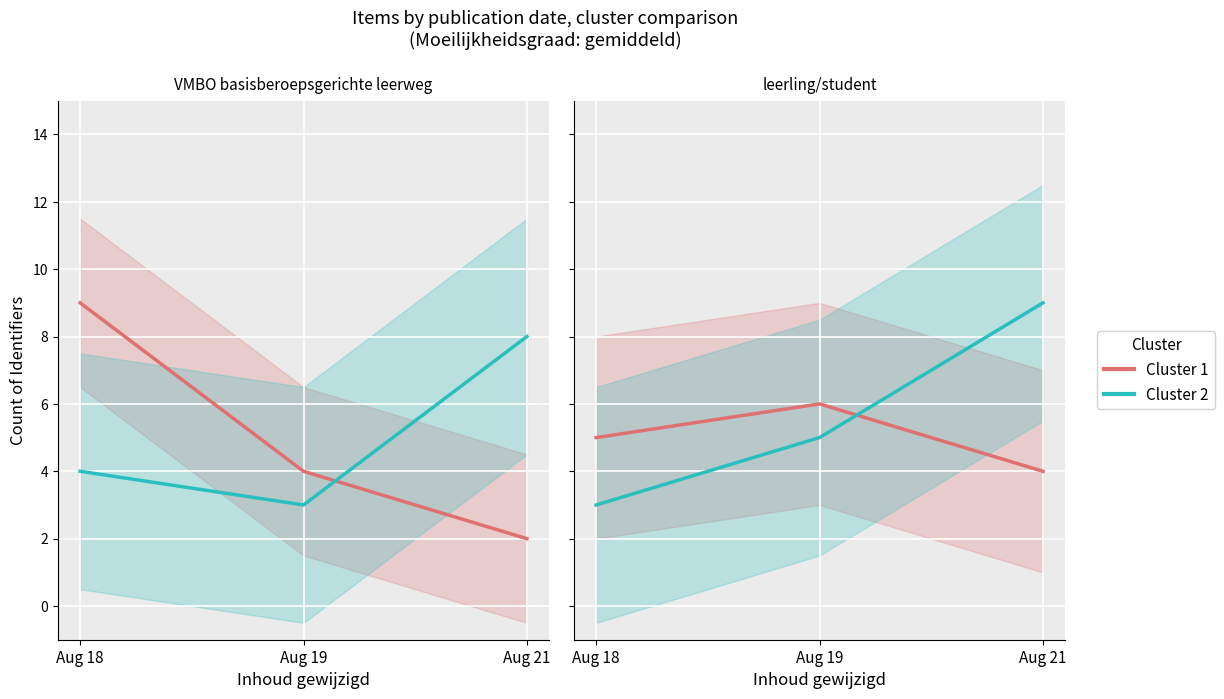

At Aug 21, list the series in order from smallest to largest.

Cluster 1, Cluster 2